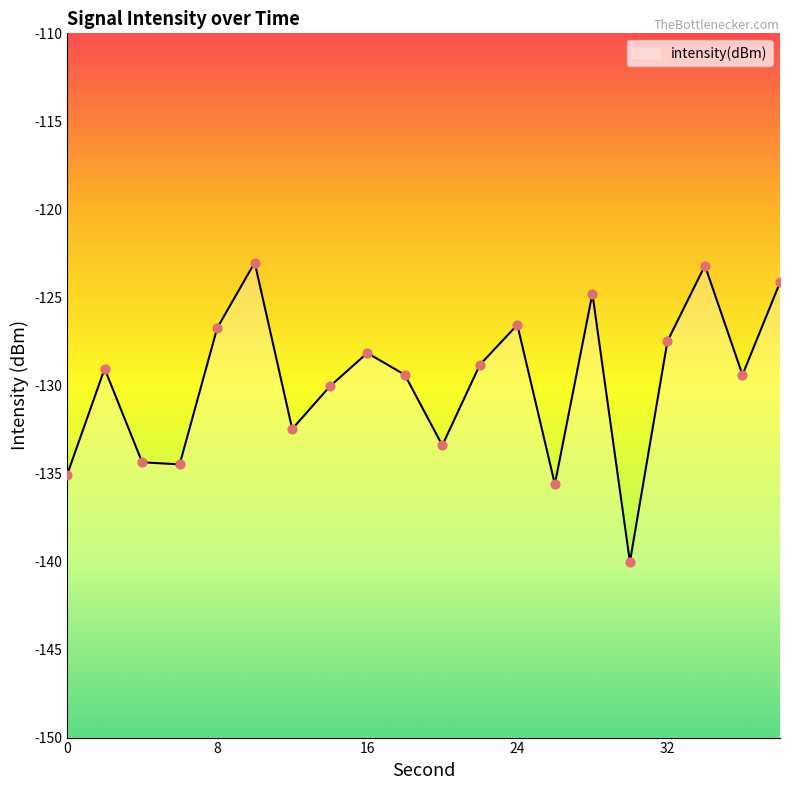

Which has a higher value, 36 or 6?

36